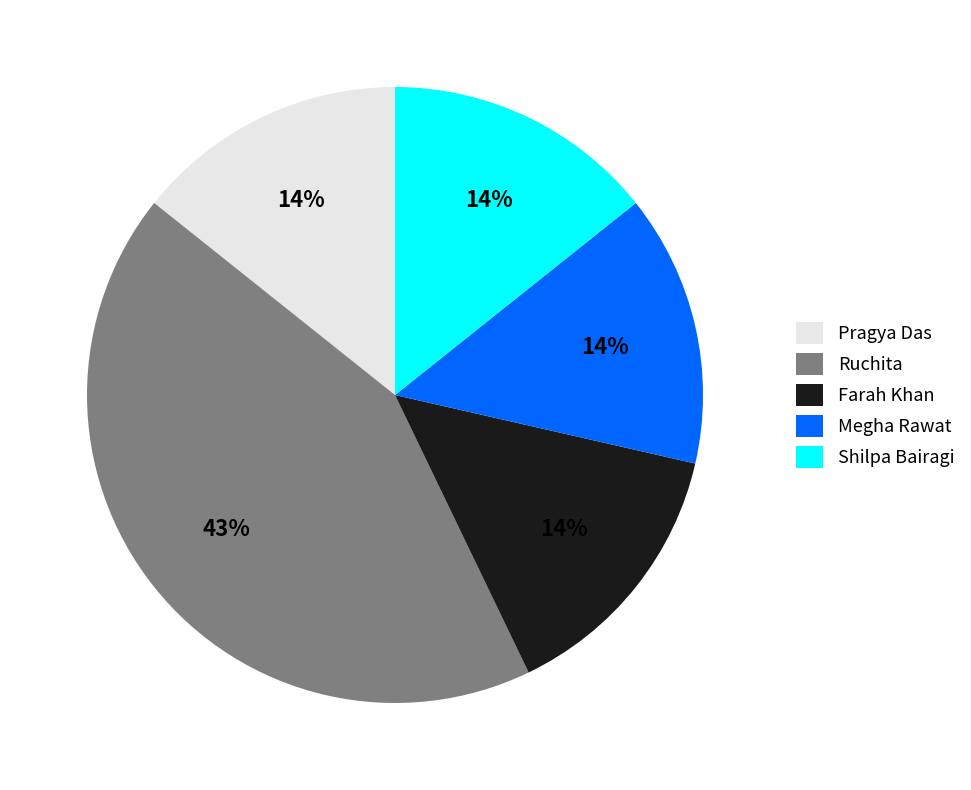

Does Shilpa Bairagi represent more than half of the total?

No